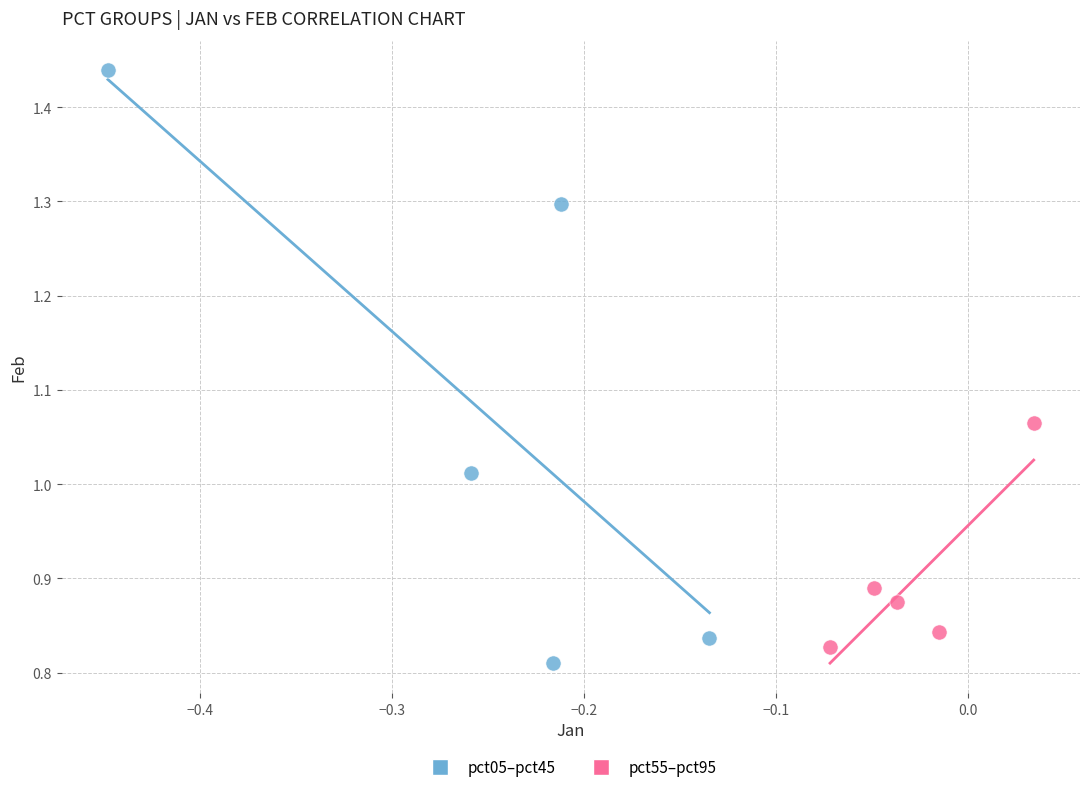

Which series contains the highest Y value?

pct05–pct45